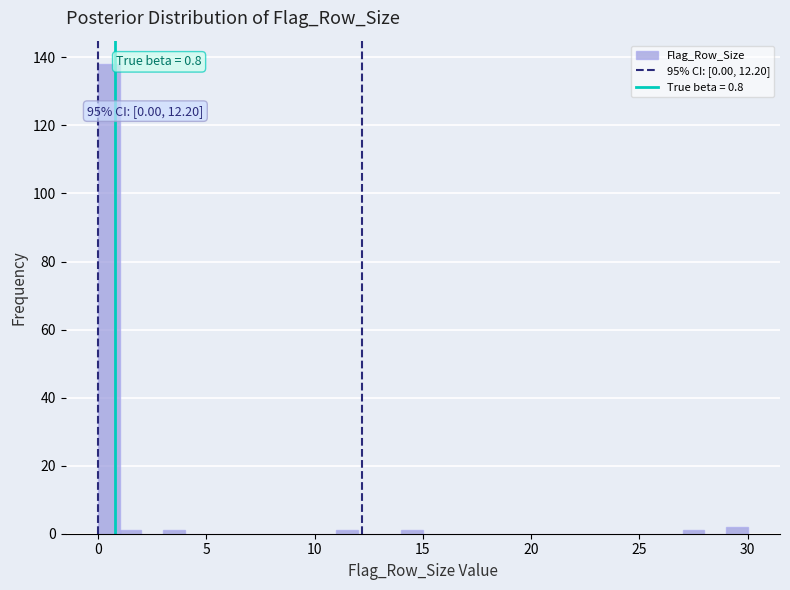

Read against the x-axis, roughly where is the centre of the tallest bar?

0.5